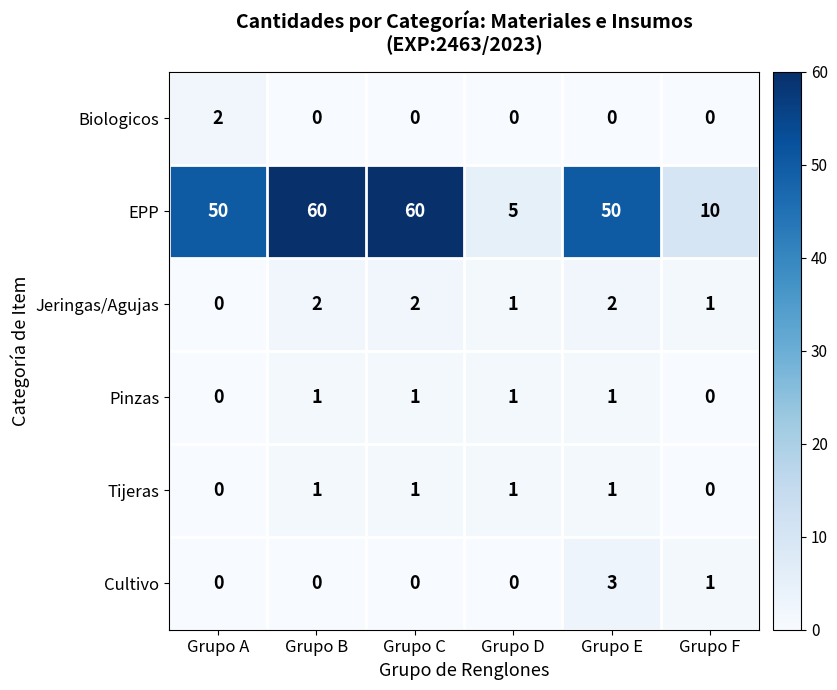

What is the sum of all Jeringas/Agujas values?

8